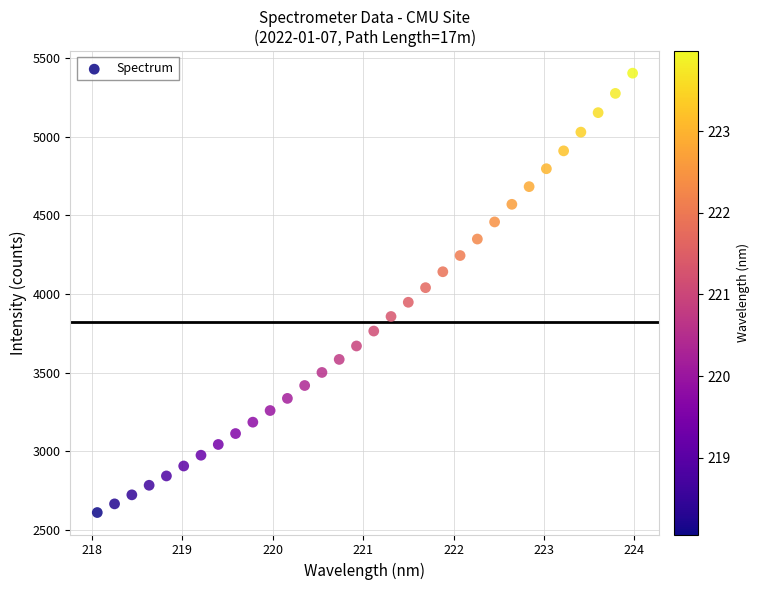

What is the range of Y values (max minus min)?

2792.9